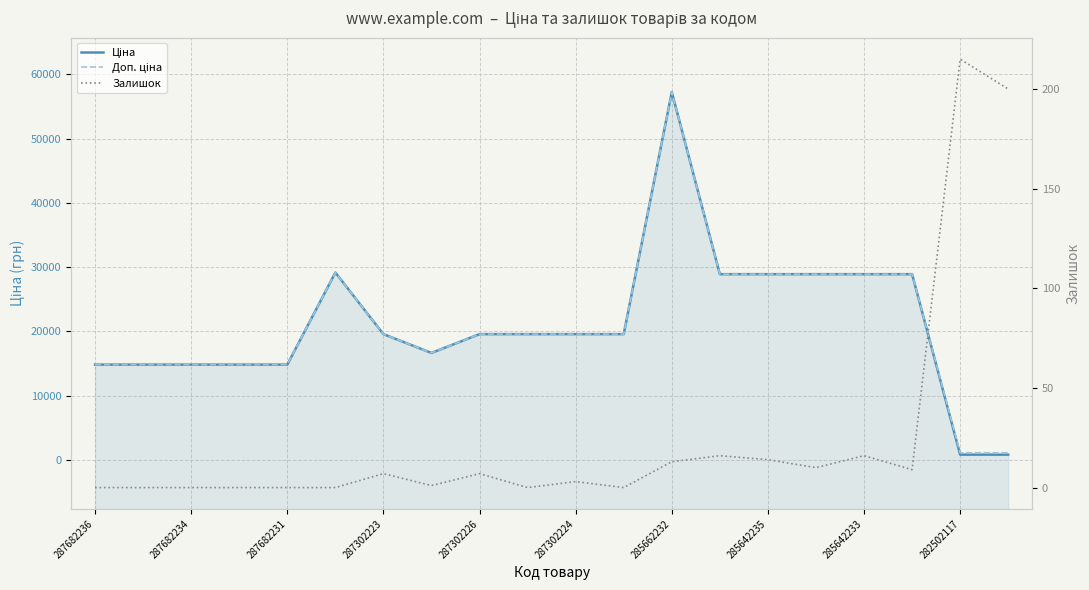

The Залишок series shows 16.0 at 13. True or false?

True